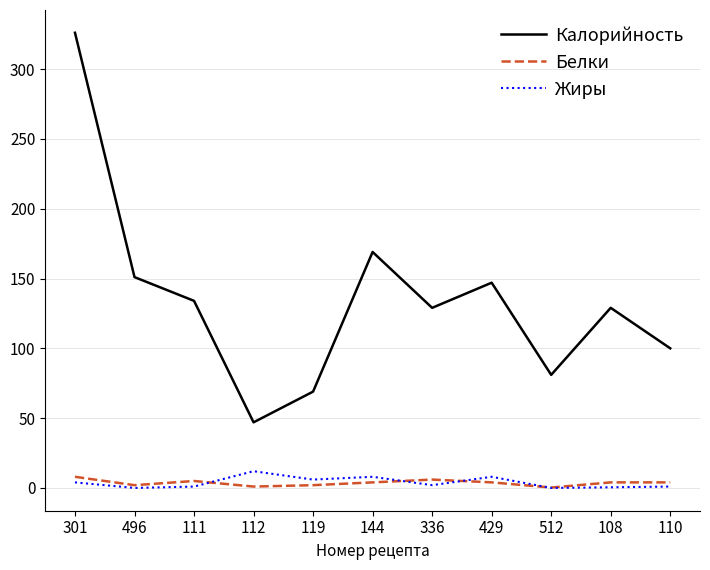

Is it true that Калорийность equals 202.6 at 496?

False